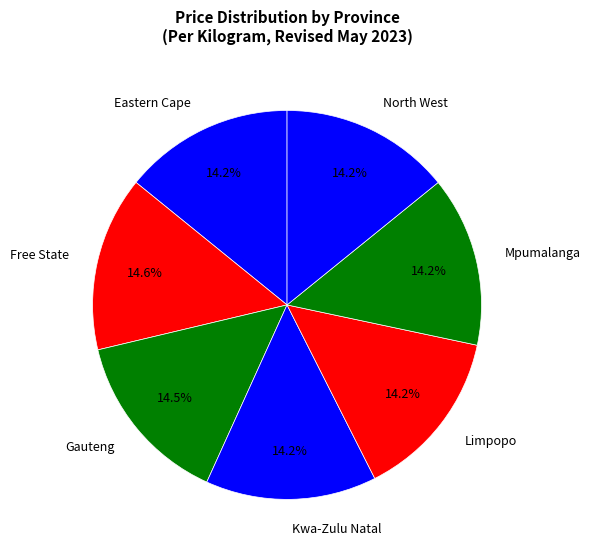

What is the total percentage of Mpumalanga and Kwa-Zulu Natal?

28.4%